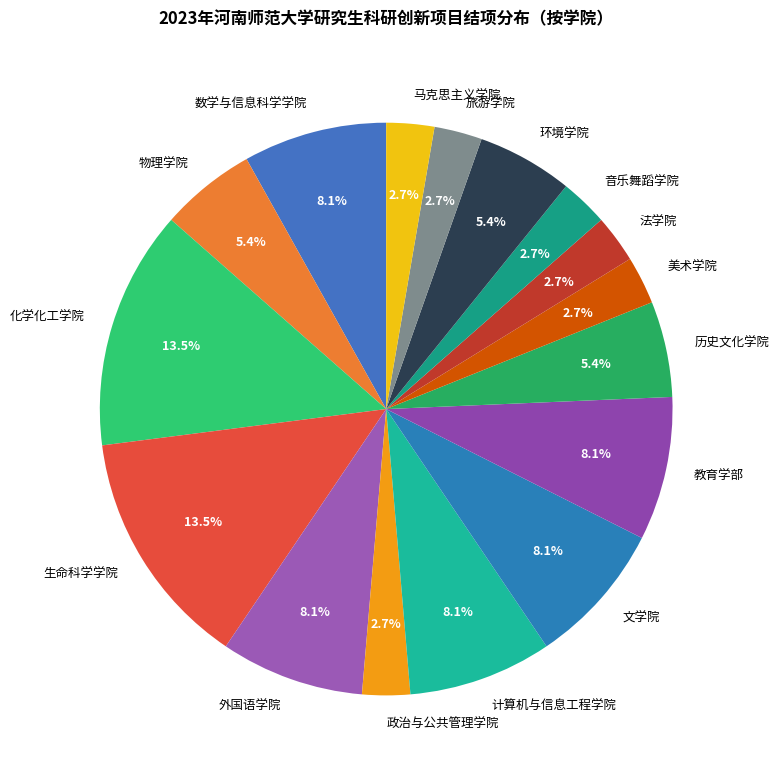

Do 数学与信息科学学院 and 化学化工学院 together represent more than half of the pie?

No